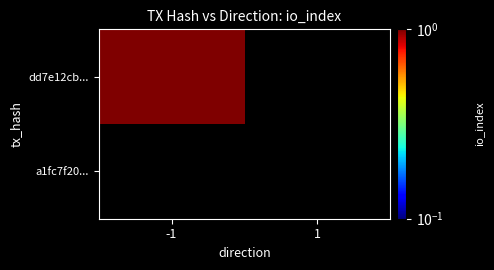

Rank the series at 1 from highest to lowest value.

dd7e12cb..., a1fc7f20...